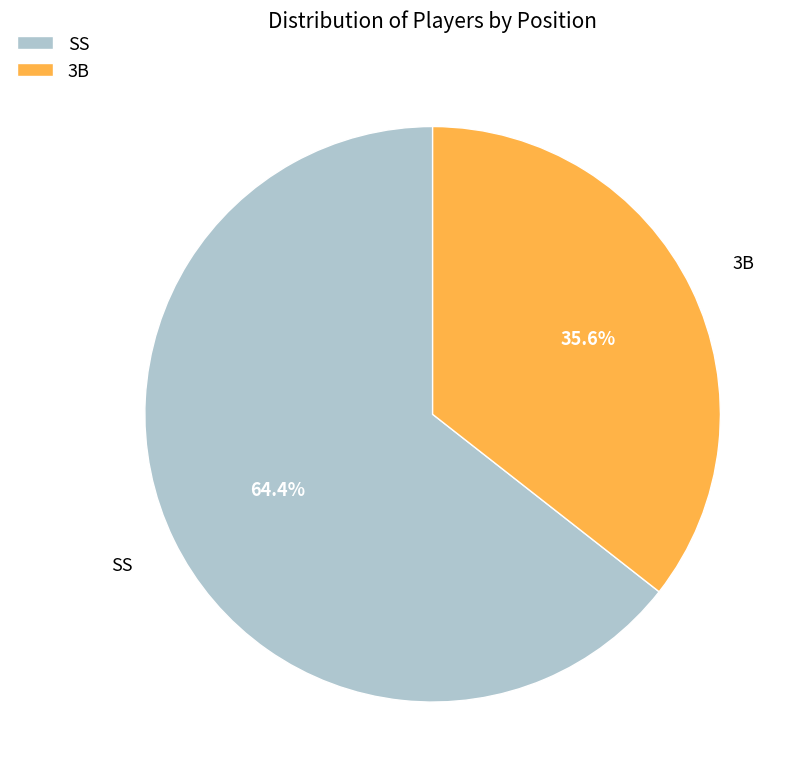

Between SS and 3B, which is larger?

SS